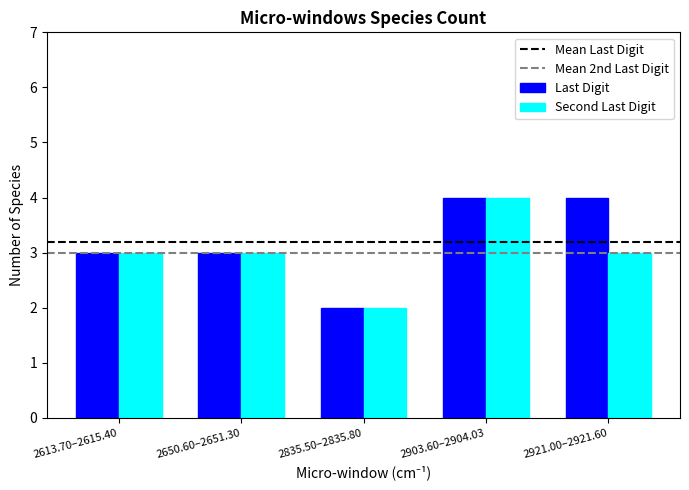

Reading left to right, what are all the values shown in this chart?

Last Digit: 2613.70–2615.40=3	2650.60–2651.30=3	2835.50–2835.80=2	2903.60–2904.03=4	2921.00–2921.60=4
Second Last Digit: 2613.70–2615.40=3	2650.60–2651.30=3	2835.50–2835.80=2	2903.60–2904.03=4	2921.00–2921.60=3